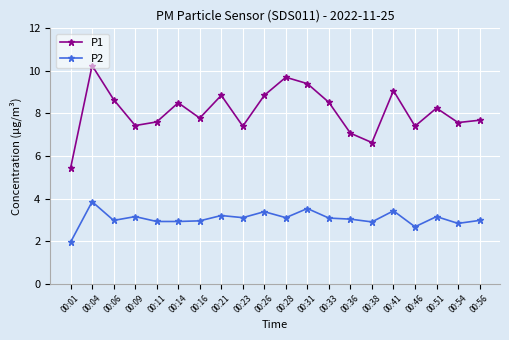

True or false: P1 and P2 cross at least once.

False